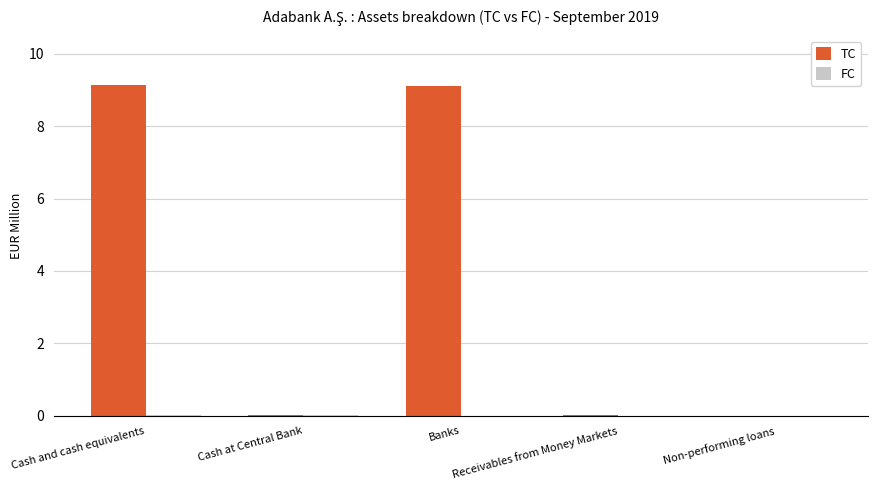

What is the maximum value for TC?

9.2